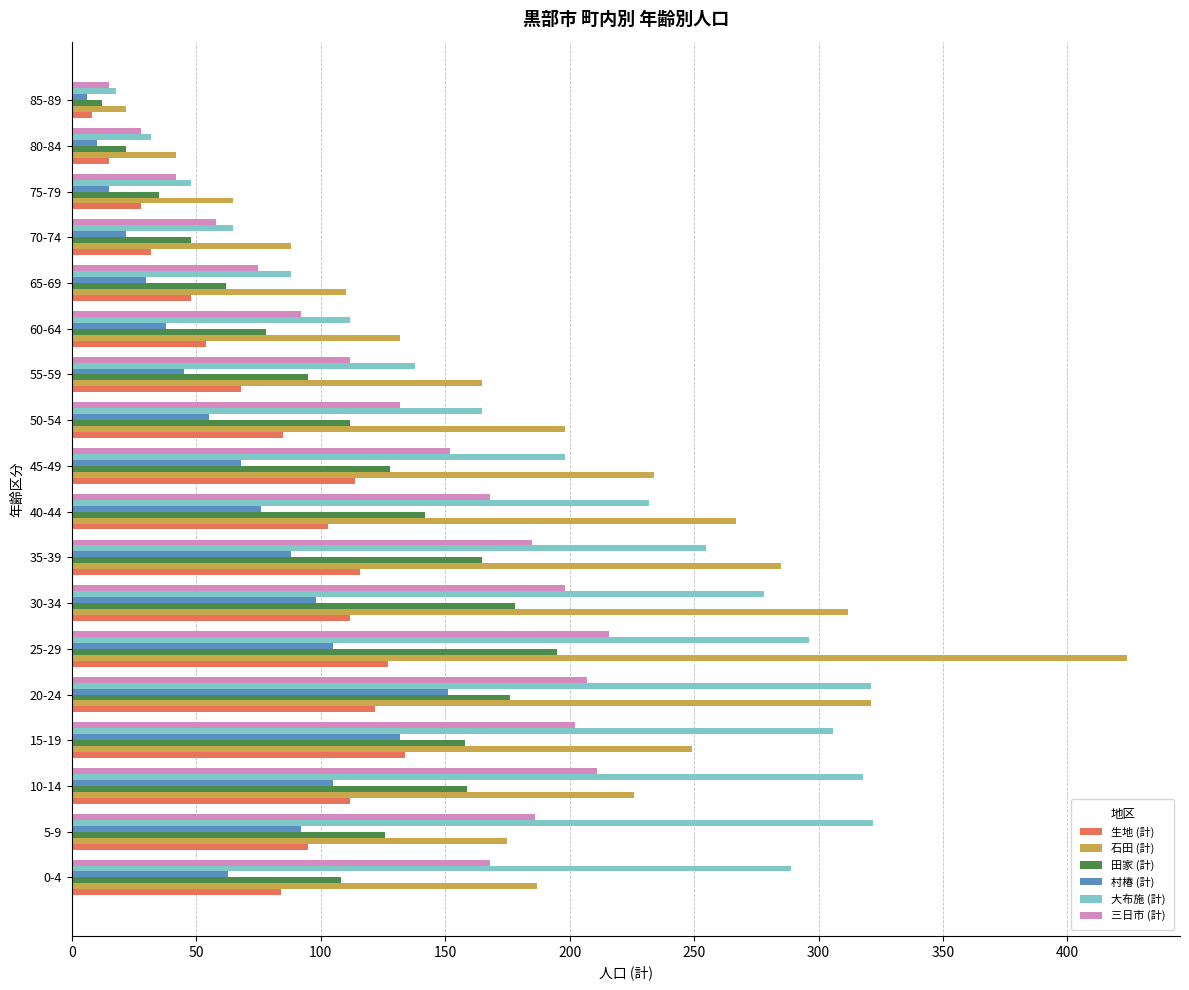

Which series changed the most between 5-9 and 30-34?

石田 (計)